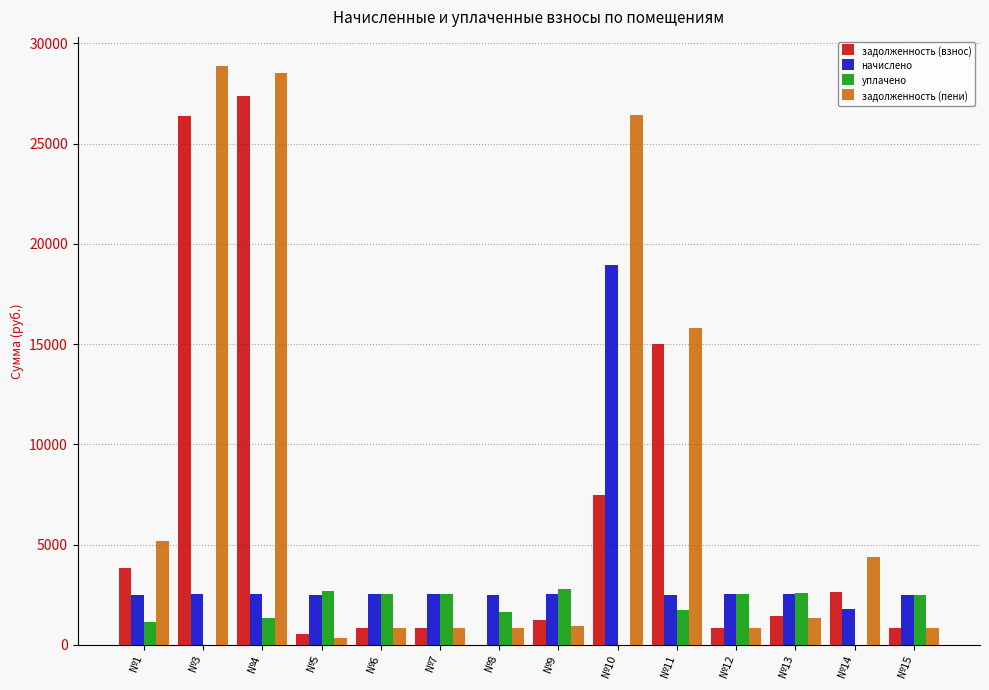

What is the total value across all series at №12?

6695.6